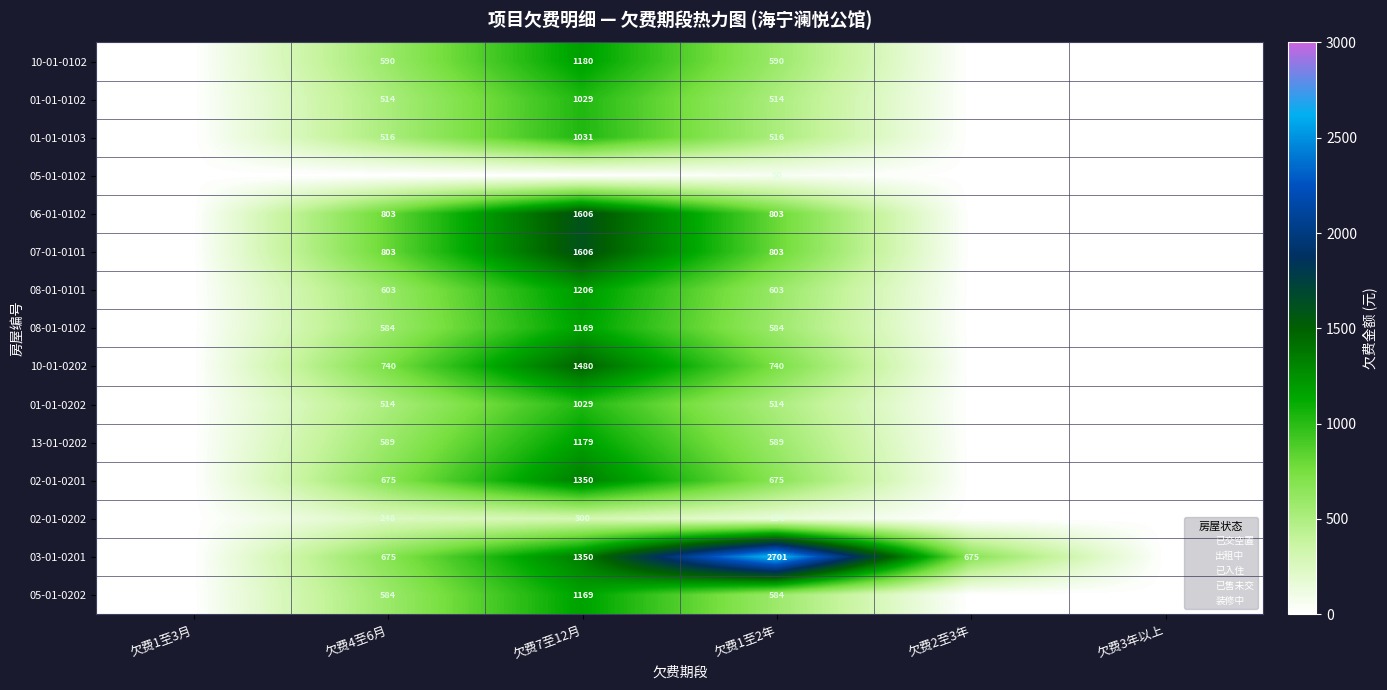

Is it true that 13-01-0202 equals 624 at 欠费7至12月?

False